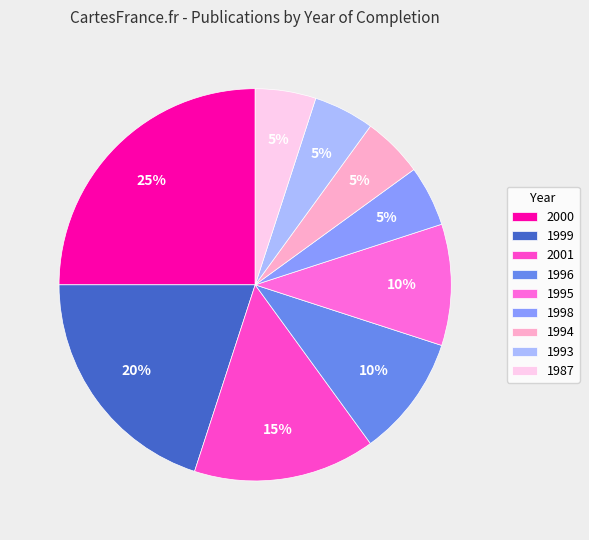

How many slices are in this pie chart?

9